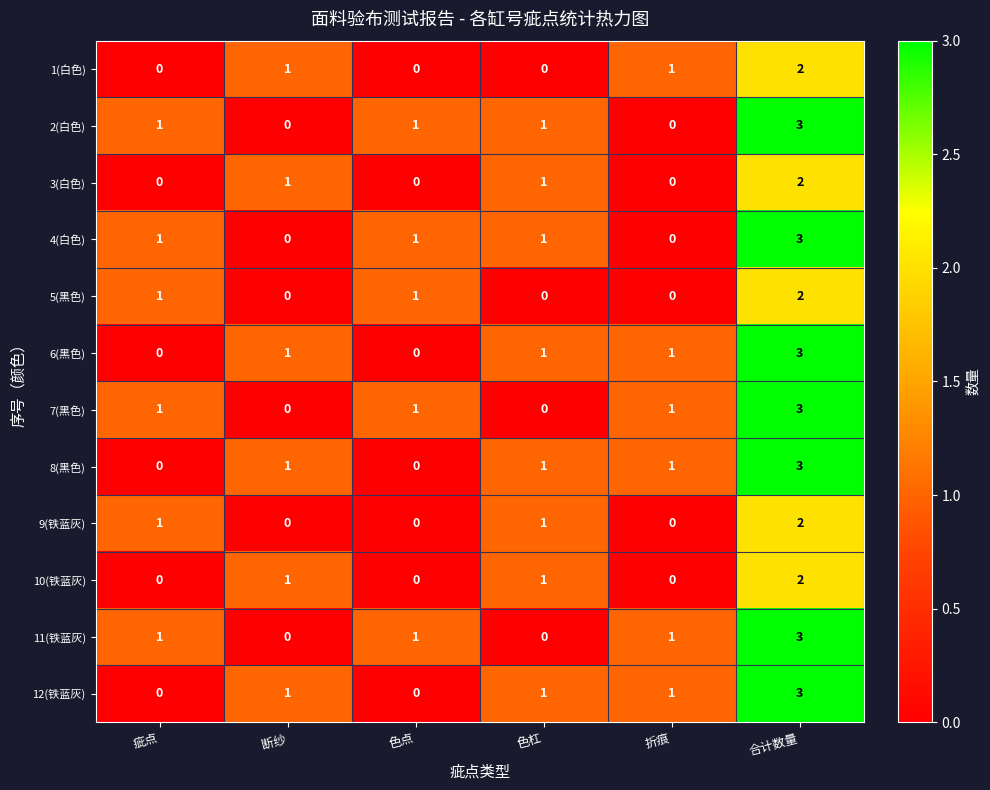

True or false: 3(白色) has a value of 2 at 合计数量.

True